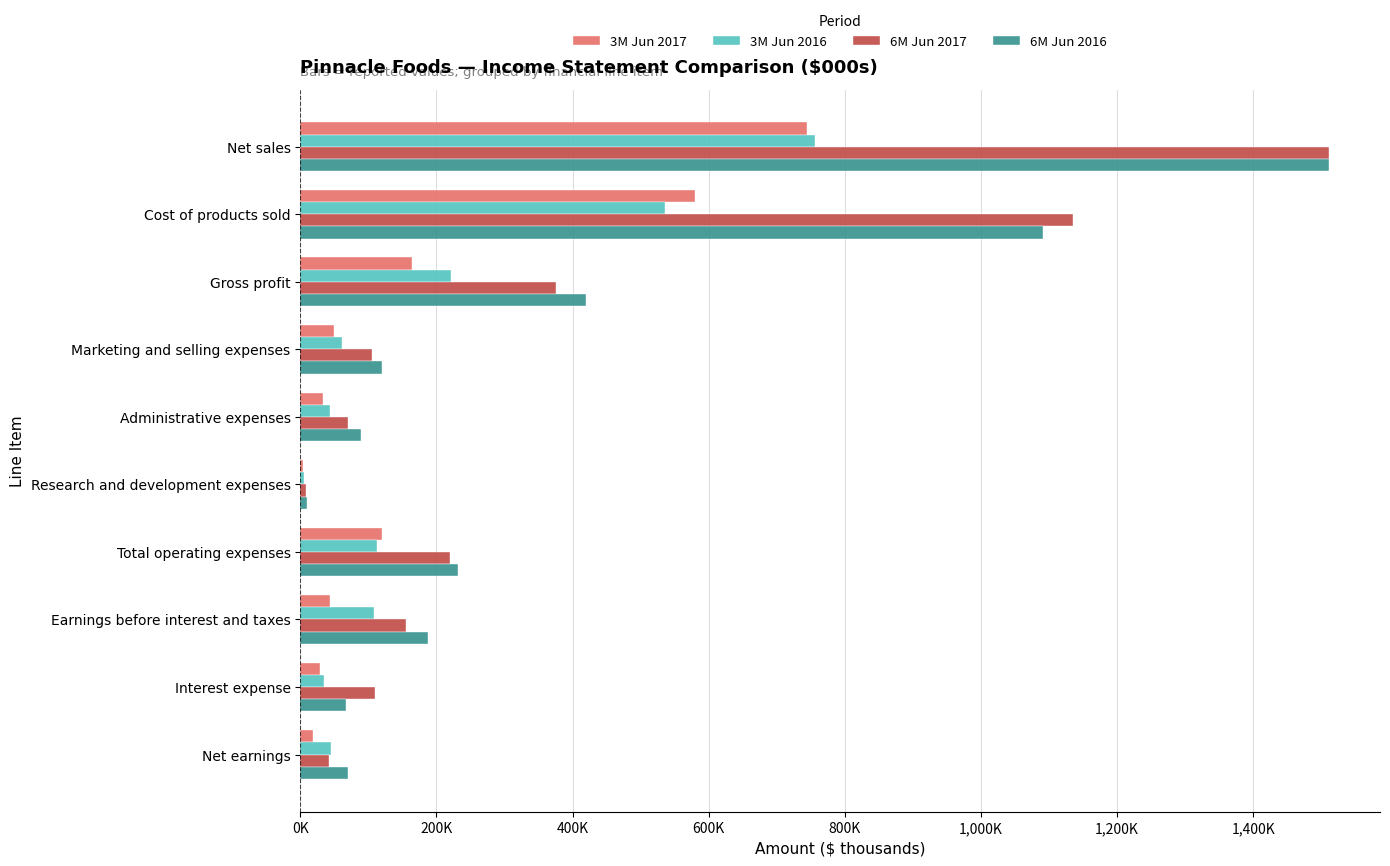

What are all the series names shown in the legend?

3M Jun 2017, 3M Jun 2016, 6M Jun 2017, 6M Jun 2016